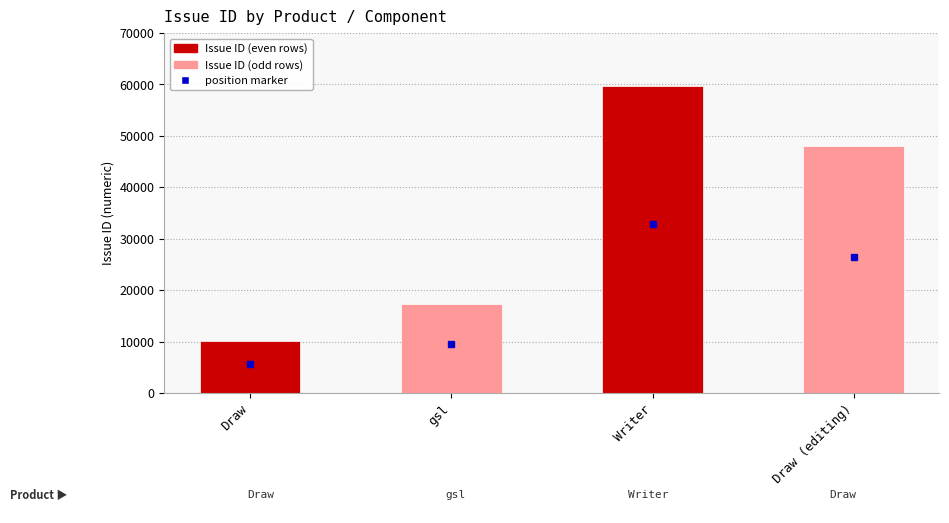

Count the values in the range 17387 to 59719.

3